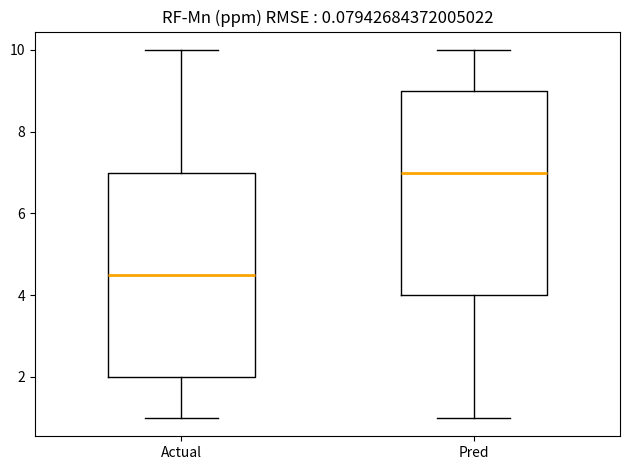

Reading left to right, read every box against the y-axis: the position of its median line, the range the box covers, and the ends of its whiskers. The values are not printed on the chart, so give them approximately, as read against the axis.

Actual: median 4.6, box 2.0 to 7.0, whiskers 1.0 to 10.0
Pred: median 7.0, box 4.0 to 9.0, whiskers 1.0 to 10.0